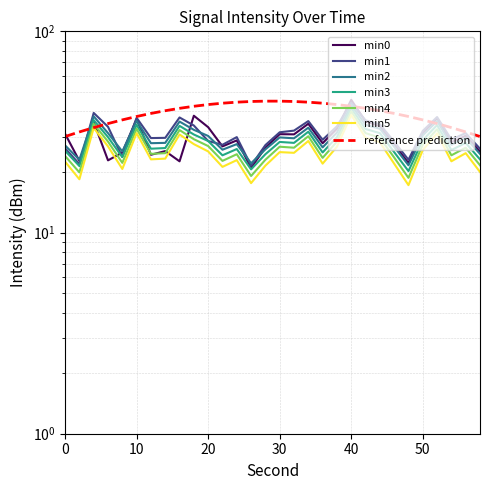

List the series in order of their peak value, lowest first.

min5, min4, min3, min2, min1, min0